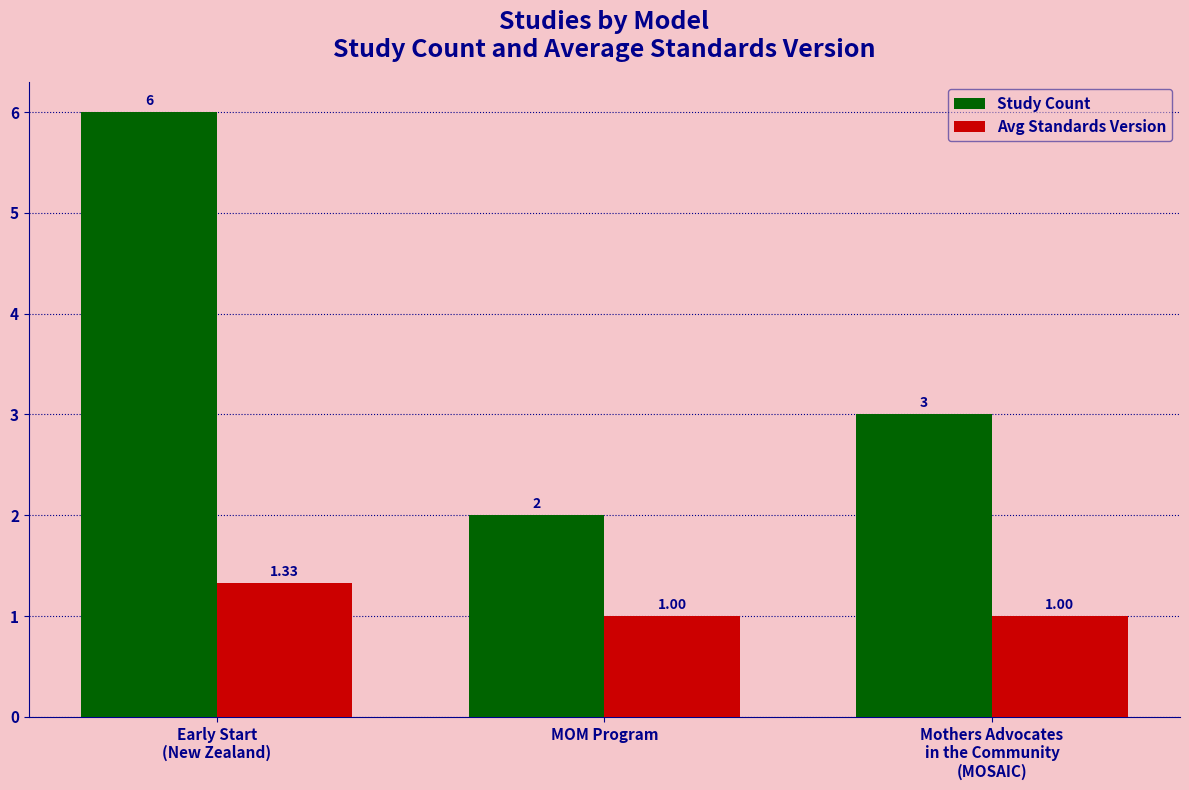

Which series has the largest total across all categories?

Study Count